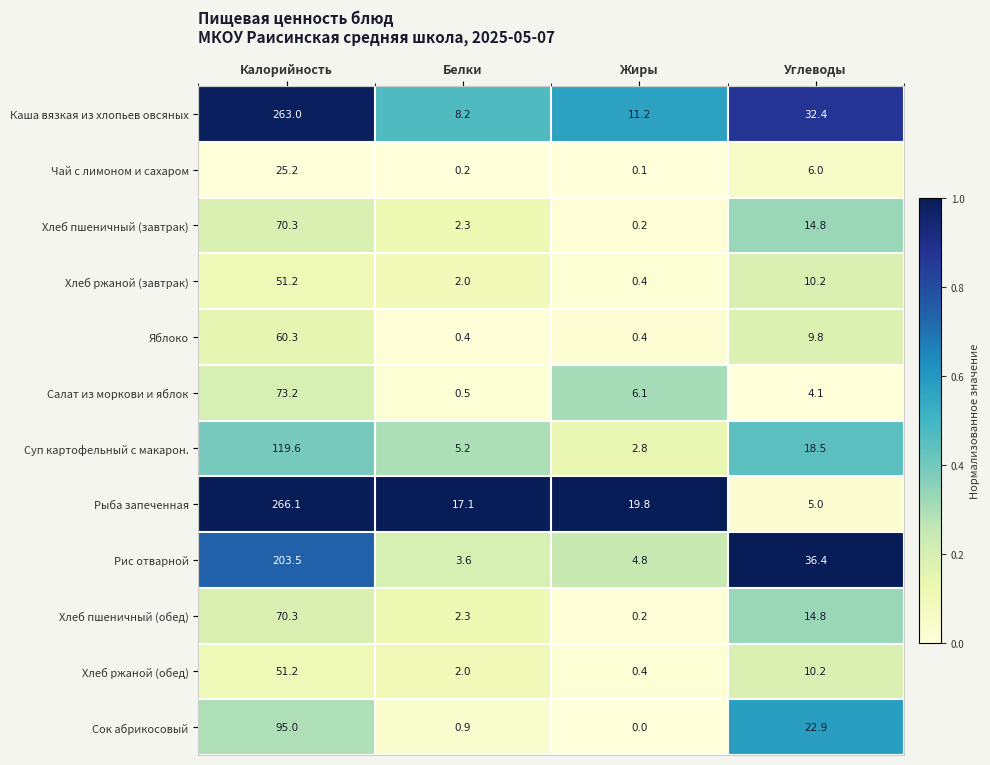

Which series has the largest range (max minus min)?

Рыба запеченная